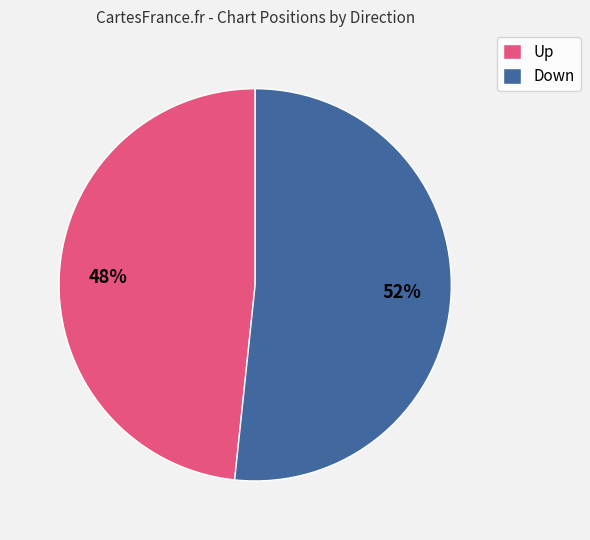

What percentage is the Up slice, to the nearest percent?

48%